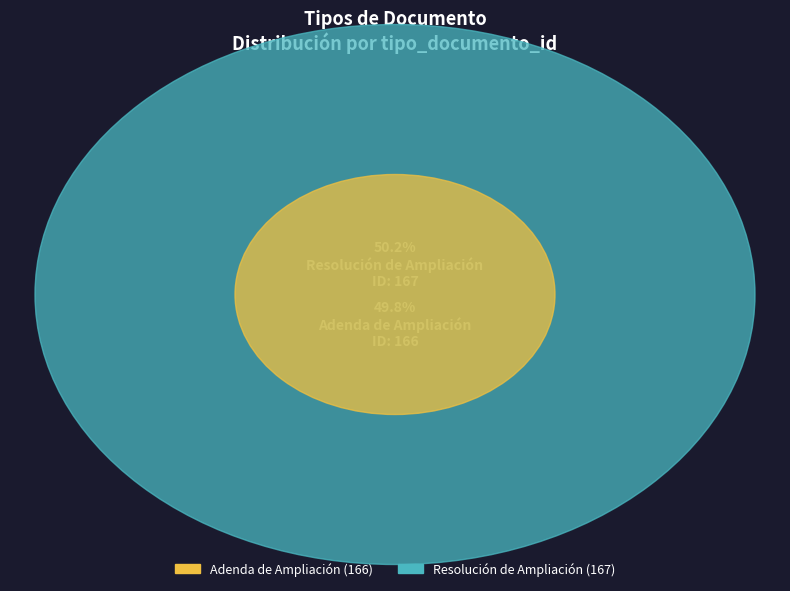

Is the sum of Adenda de Ampliación and Resolución de Ampliación greater than half?

Yes